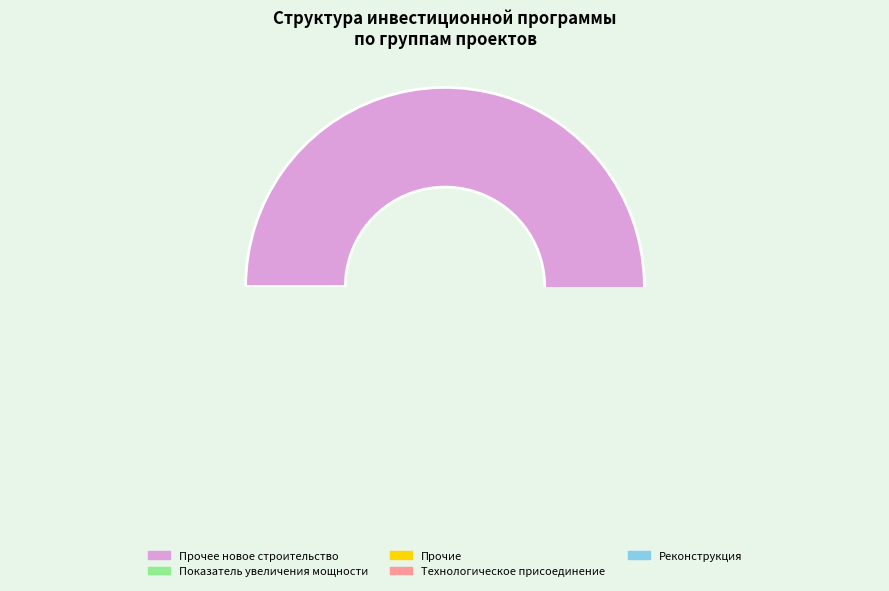

Does Реконструкция, модернизация account for over 50% of the chart?

No